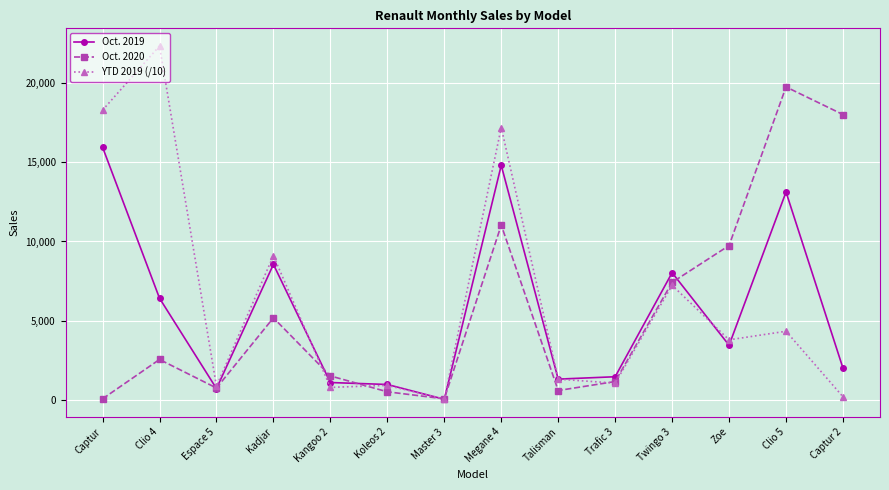

Which series changed the most between Clio 4 and Zoe?

YTD 2019 (/10)